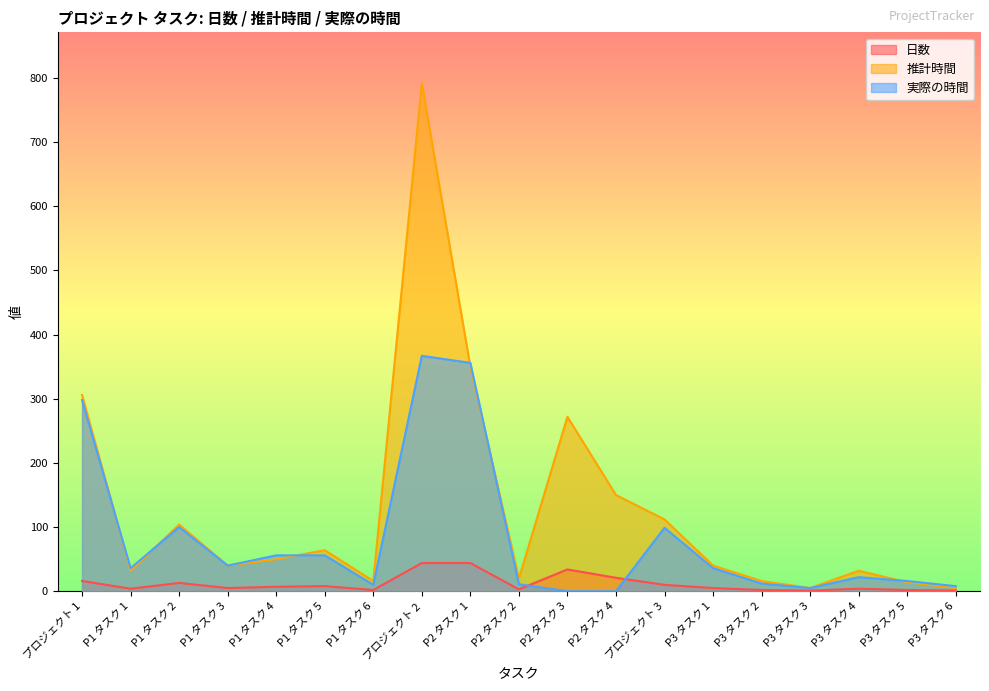

What is the total value across all series at P1 タスク 4?

113